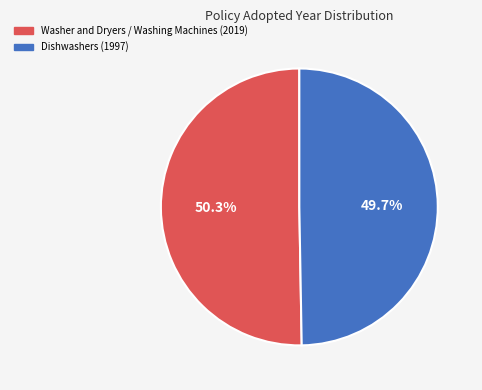

Is it true that Washer and Dryers / Washing Machines (2019) is 63% of the pie?

False